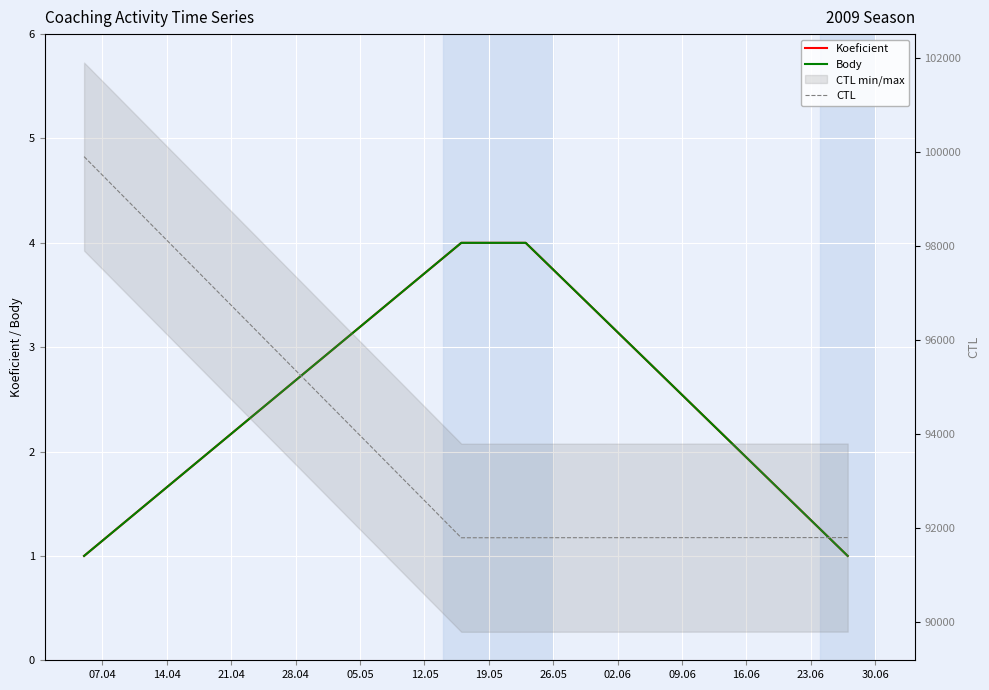

What is the average value of the Body series?

2